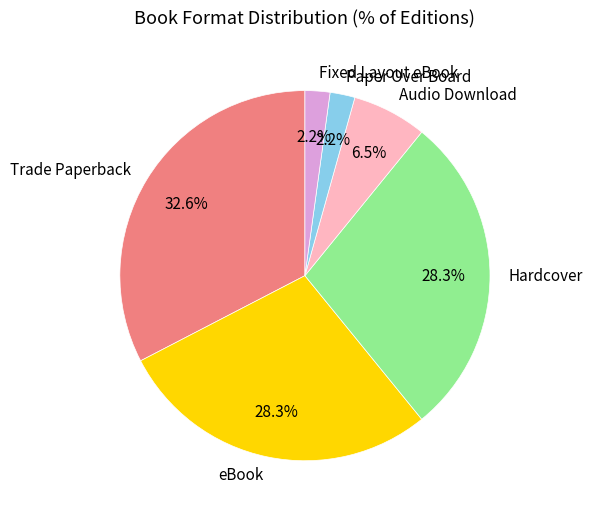

To the nearest percent, what portion does Fixed Layout eBook represent?

2%